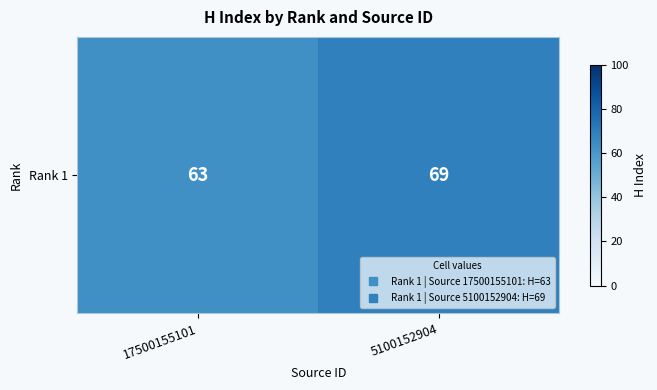

Reading left to right, extract all data points from this chart.

17500155101=63	5100152904=69